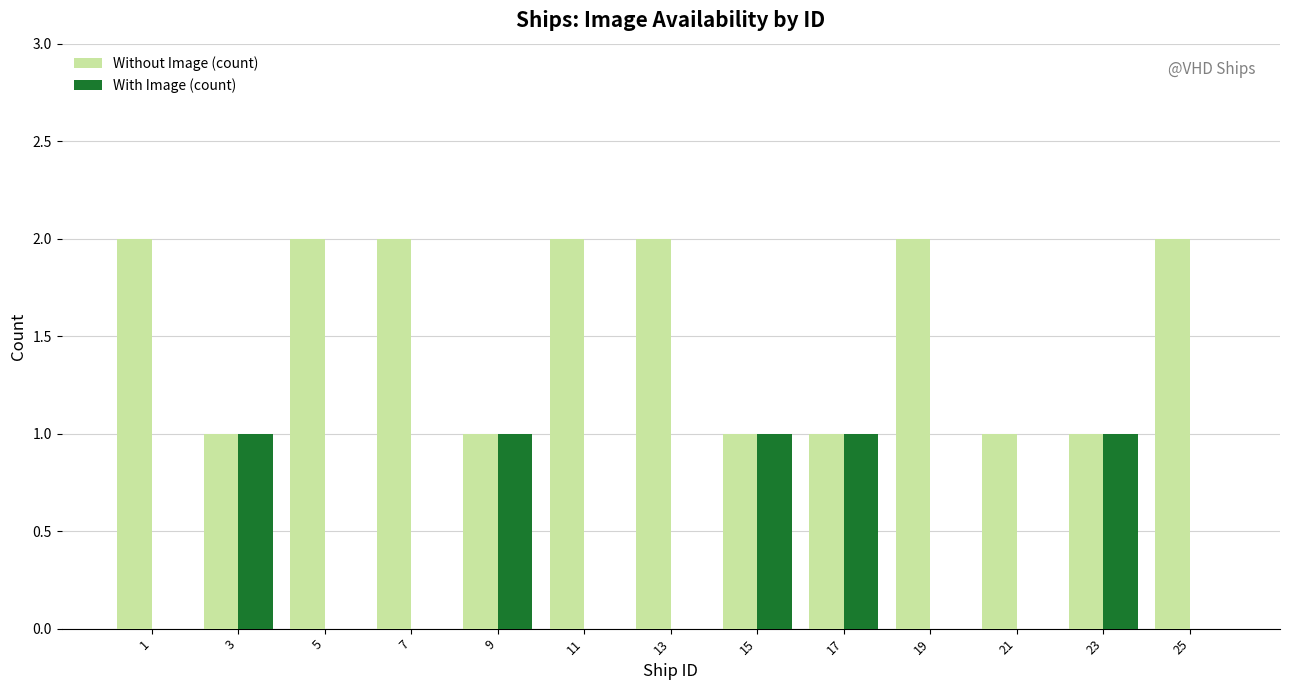

Reading right to left, extract all data points from this chart.

Without Image (count): 25=2	23=1	21=1	19=2	17=1	15=1	13=2	11=2	9=1	7=2	5=2	3=1	1=2
With Image (count): 25=0	23=1	21=0	19=0	17=1	15=1	13=0	11=0	9=1	7=0	5=0	3=1	1=0